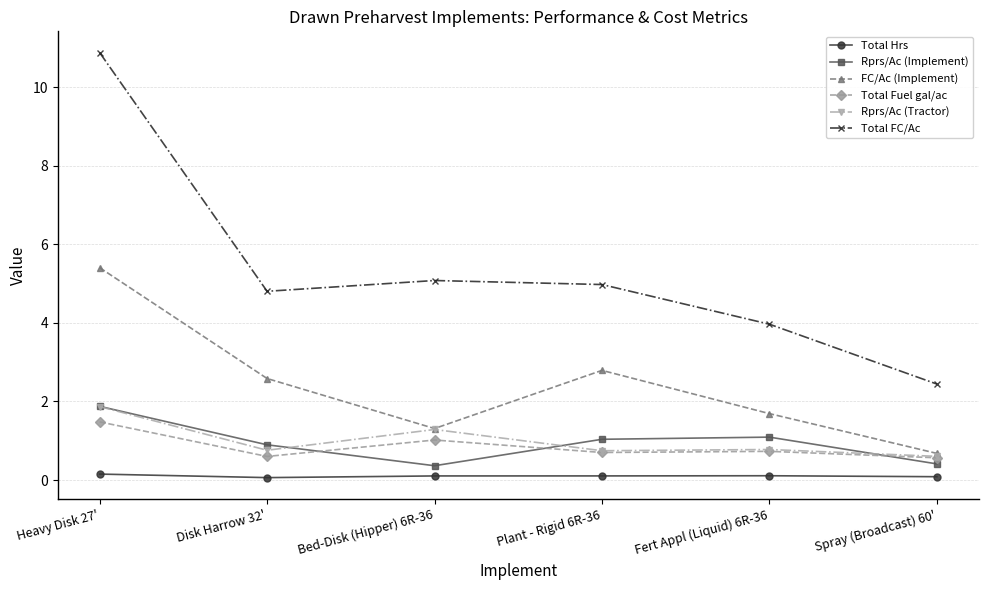

True or false: Total FC/Ac and FC/Ac (Implement) cross at least once.

False